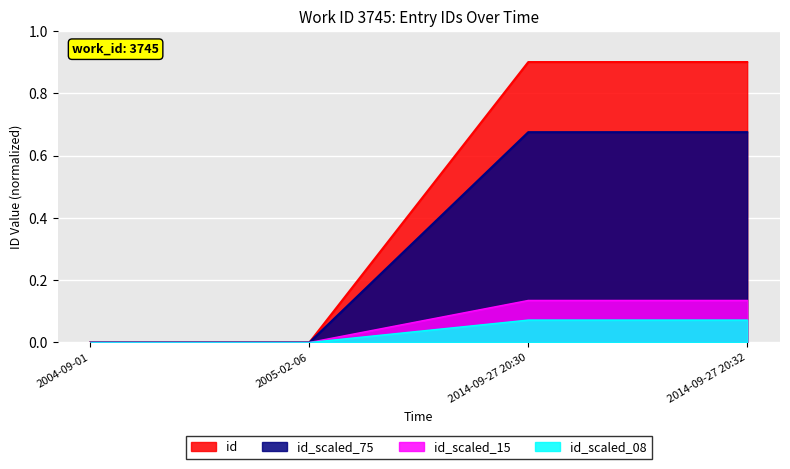

Reading left to right, list all the values displayed in this chart.

0.0	0.0	0.9	0.9